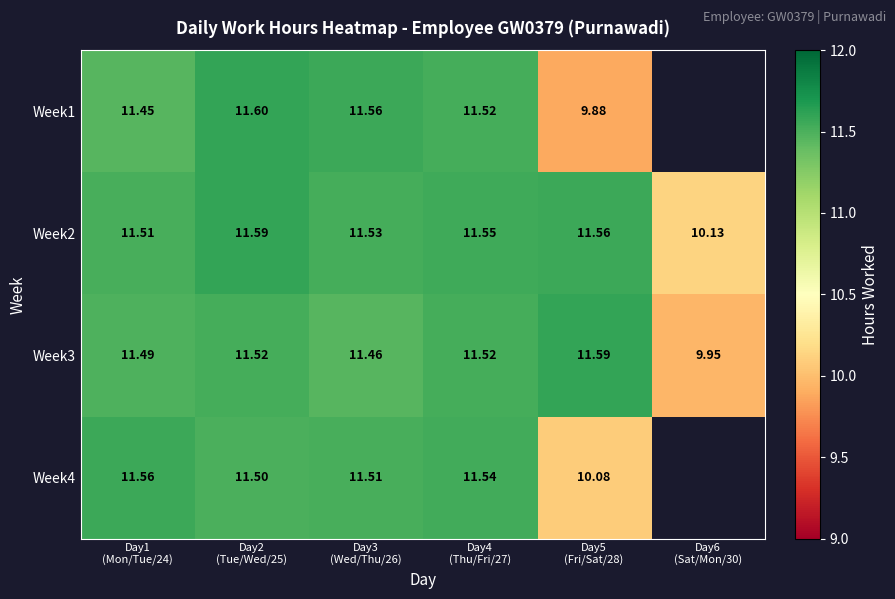

True or false: Week2 has a value of 11.6 at Day2 (Tue/Wed/25).

True